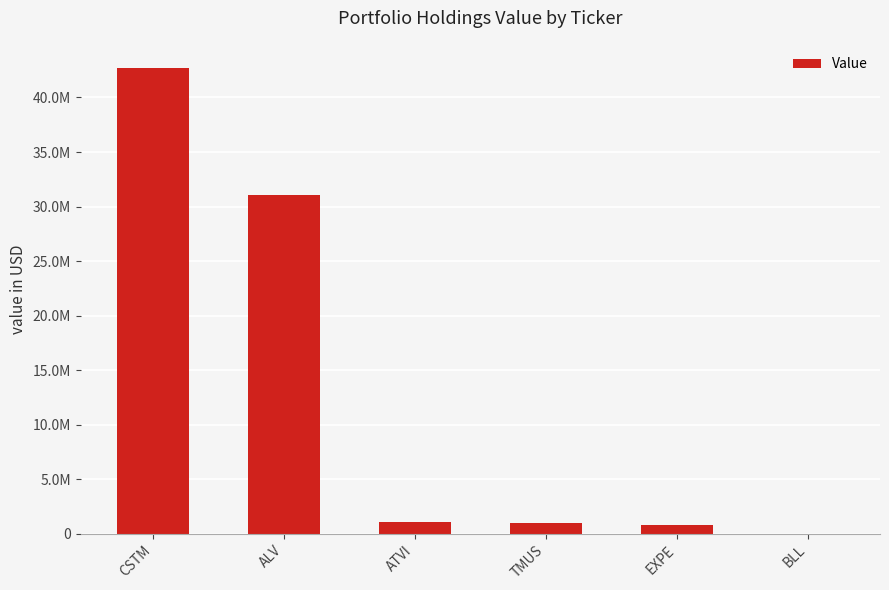

What is the label of the 4th bar from the right?

ATVI